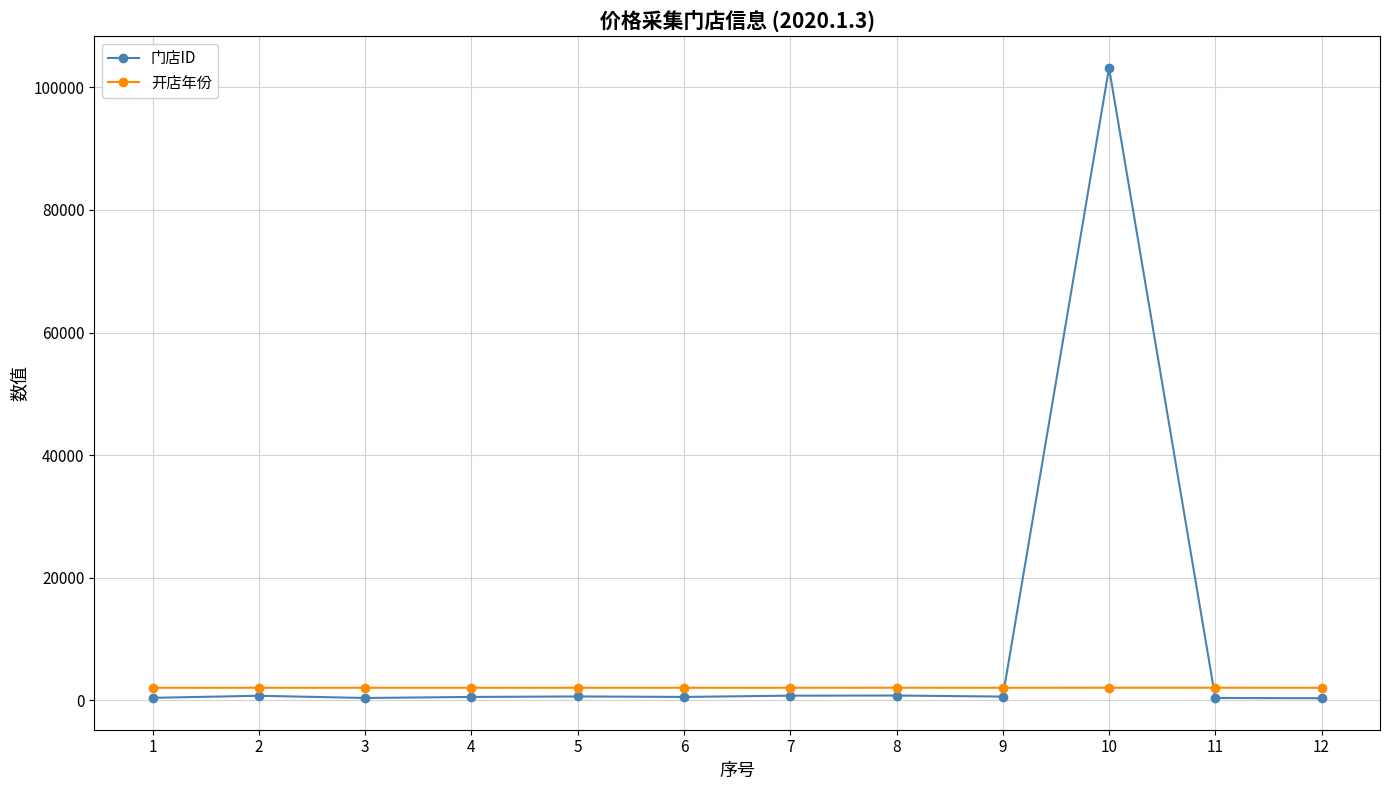

Count the number of data series in this chart.

2